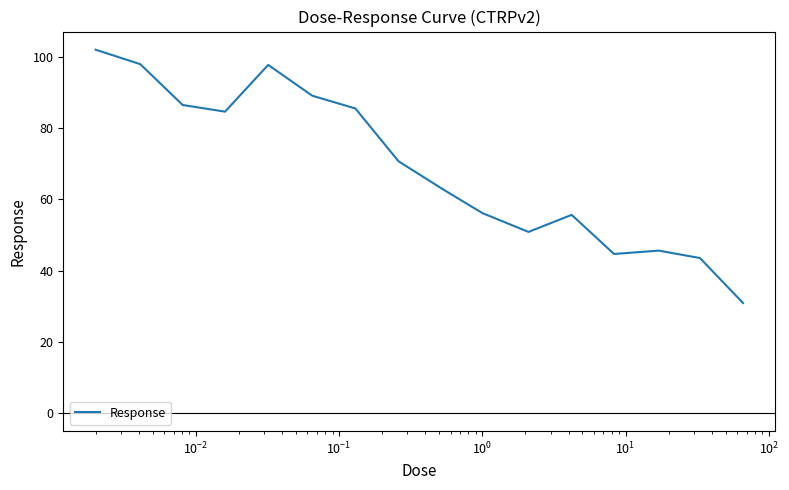

True or false: the data has more than 2 interior local peaks.

True